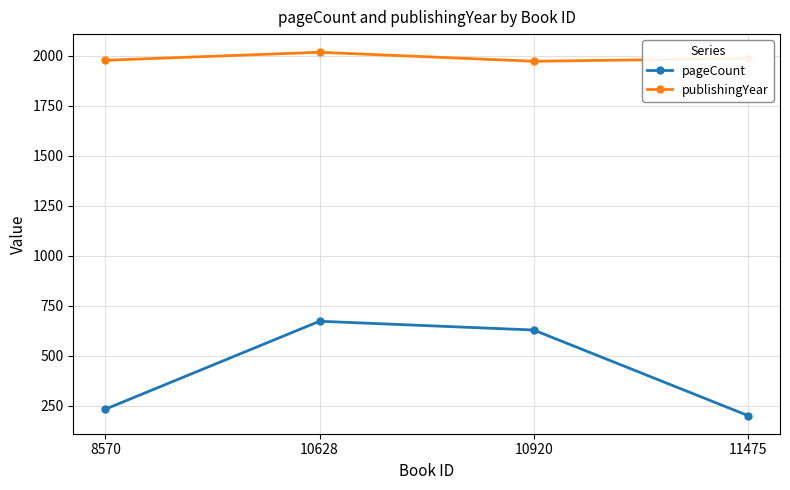

Where does the publishingYear series first go above 1987?

10628